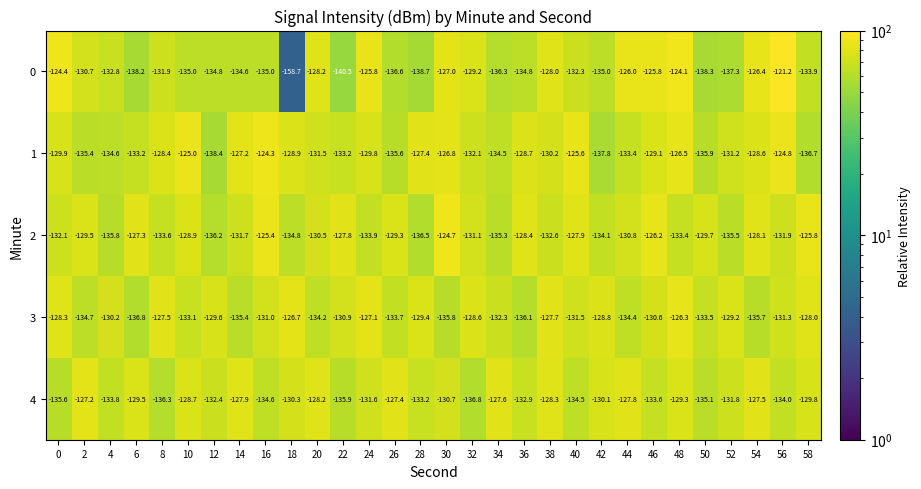

Read the 4 value at 58.

-129.8